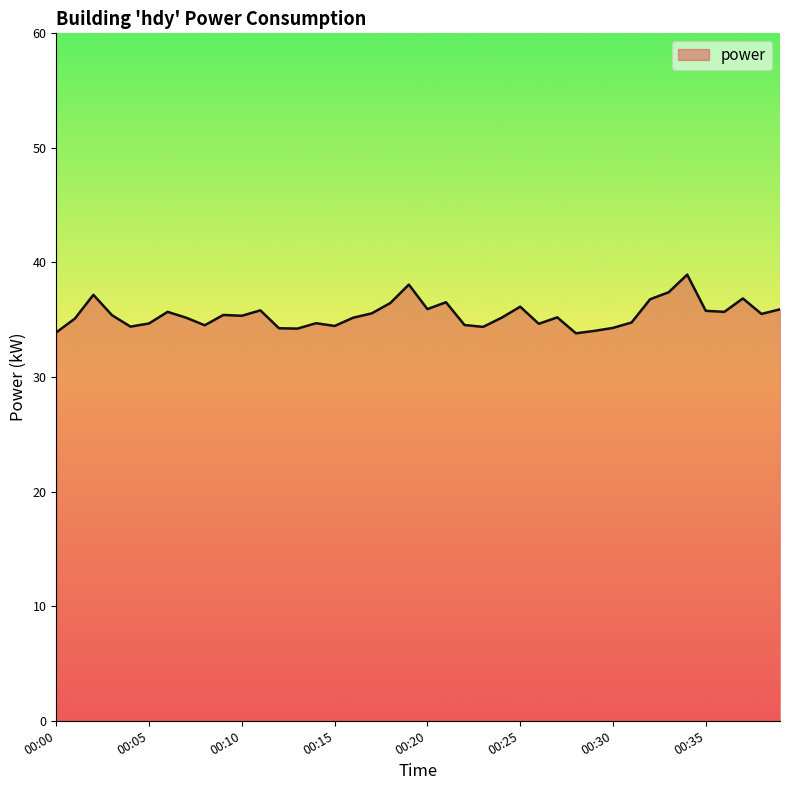

What is the minimum value shown in the chart?

33.8